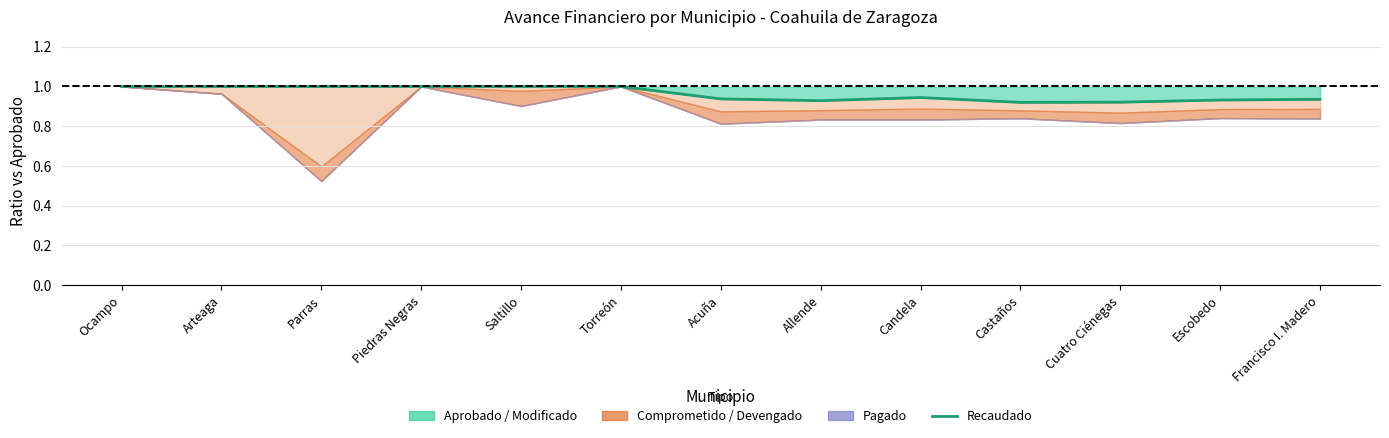

What is the label of the 1st point from the left?

Ocampo